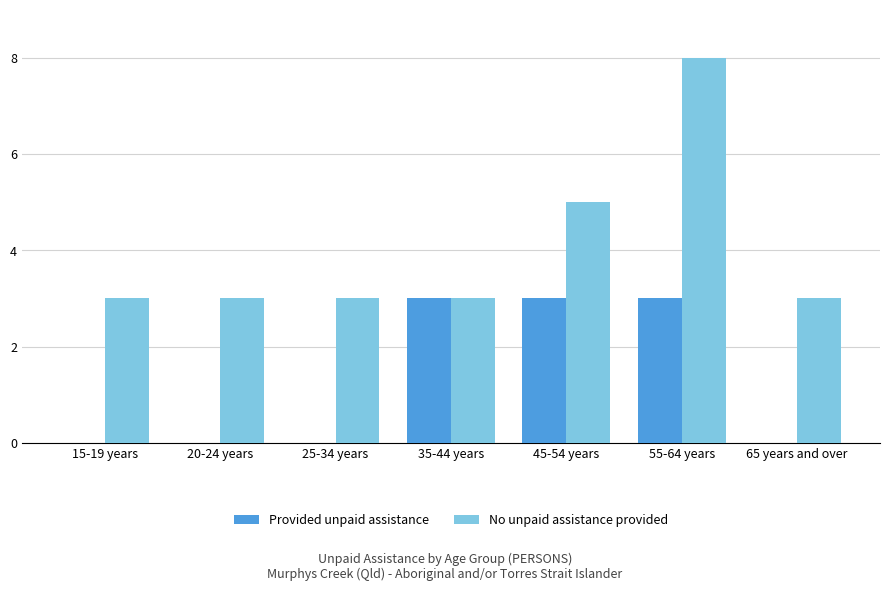

True or false: Provided unpaid assistance has a value of 0 at 65 years and over.

True